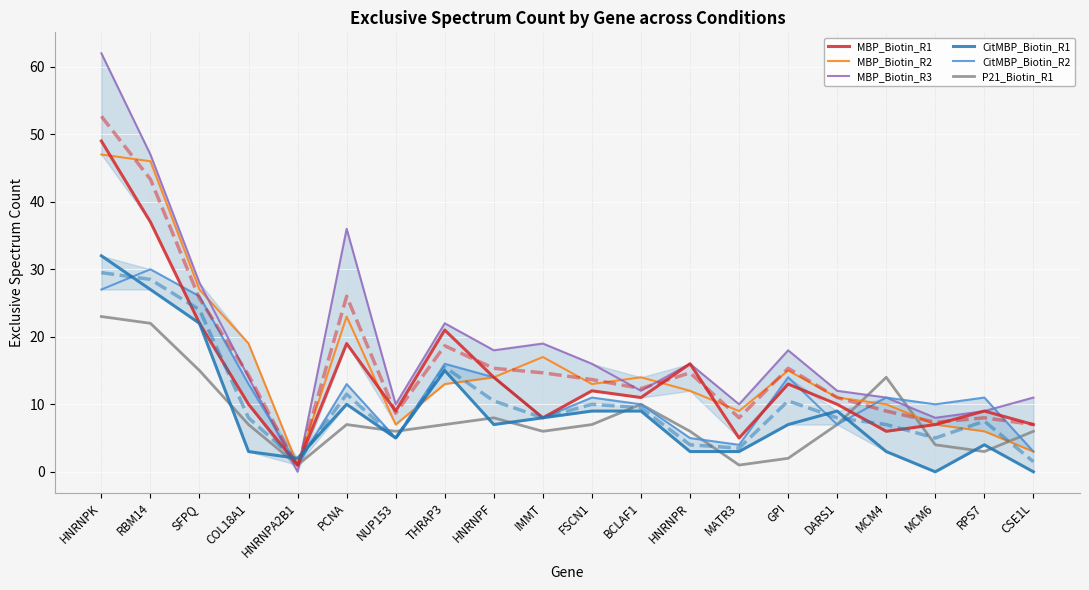

Reading right to left, transcribe all the data shown in this chart.

MBP_Biotin_R1: CSE1L=7.0	RPS7=9.0	MCM6=7.0	MCM4=6.0	DARS1=10.0	GPI=13.0	MATR3=5.0	HNRNPR=16.0	BCLAF1=11.0	FSCN1=12.0	IMMT=8.0	HNRNPF=14.0	THRAP3=21.0	NUP153=9.0	PCNA=19.0	HNRNPA2B1=1.0	COL18A1=10.0	SFPQ=22.0	RBM14=37.0	HNRNPK=49.0
MBP_Biotin_R2: CSE1L=3.0	RPS7=6.0	MCM6=7.0	MCM4=10.0	DARS1=11.0	GPI=15.0	MATR3=9.0	HNRNPR=12.0	BCLAF1=14.0	FSCN1=13.0	IMMT=17.0	HNRNPF=14.0	THRAP3=13.0	NUP153=7.0	PCNA=23.0	HNRNPA2B1=1.0	COL18A1=19.0	SFPQ=27.0	RBM14=46.0	HNRNPK=47.0
MBP_Biotin_R3: CSE1L=11.0	RPS7=9.0	MCM6=8.0	MCM4=11.0	DARS1=12.0	GPI=18.0	MATR3=10.0	HNRNPR=16.0	BCLAF1=12.0	FSCN1=16.0	IMMT=19.0	HNRNPF=18.0	THRAP3=22.0	NUP153=10.0	PCNA=36.0	HNRNPA2B1=0.0	COL18A1=14.0	SFPQ=28.0	RBM14=47.0	HNRNPK=62.0
CitMBP_Biotin_R1: CSE1L=0.0	RPS7=4.0	MCM6=0.0	MCM4=3.0	DARS1=9.0	GPI=7.0	MATR3=3.0	HNRNPR=3.0	BCLAF1=9.0	FSCN1=9.0	IMMT=8.0	HNRNPF=7.0	THRAP3=15.0	NUP153=5.0	PCNA=10.0	HNRNPA2B1=2.0	COL18A1=3.0	SFPQ=22.0	RBM14=27.0	HNRNPK=32.0
CitMBP_Biotin_R2: CSE1L=3.0	RPS7=11.0	MCM6=10.0	MCM4=11.0	DARS1=7.0	GPI=14.0	MATR3=4.0	HNRNPR=5.0	BCLAF1=10.0	FSCN1=11.0	IMMT=8.0	HNRNPF=14.0	THRAP3=16.0	NUP153=5.0	PCNA=13.0	HNRNPA2B1=1.0	COL18A1=13.0	SFPQ=26.0	RBM14=30.0	HNRNPK=27.0
P21_Biotin_R1: CSE1L=6.0	RPS7=3.0	MCM6=4.0	MCM4=14.0	DARS1=7.0	GPI=2.0	MATR3=1.0	HNRNPR=6.0	BCLAF1=10.0	FSCN1=7.0	IMMT=6.0	HNRNPF=8.0	THRAP3=7.0	NUP153=6.0	PCNA=7.0	HNRNPA2B1=1.0	COL18A1=7.0	SFPQ=15.0	RBM14=22.0	HNRNPK=23.0